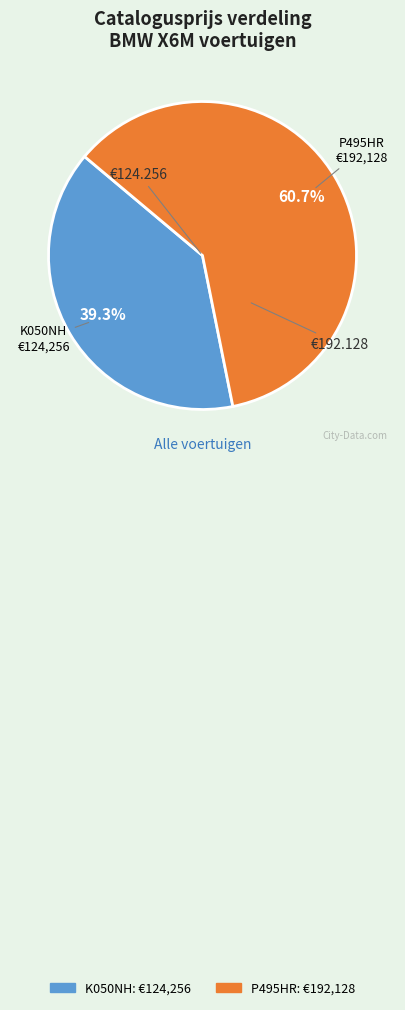

Approximately how many times larger is the value at K050NH compared to P495HR?

0.6